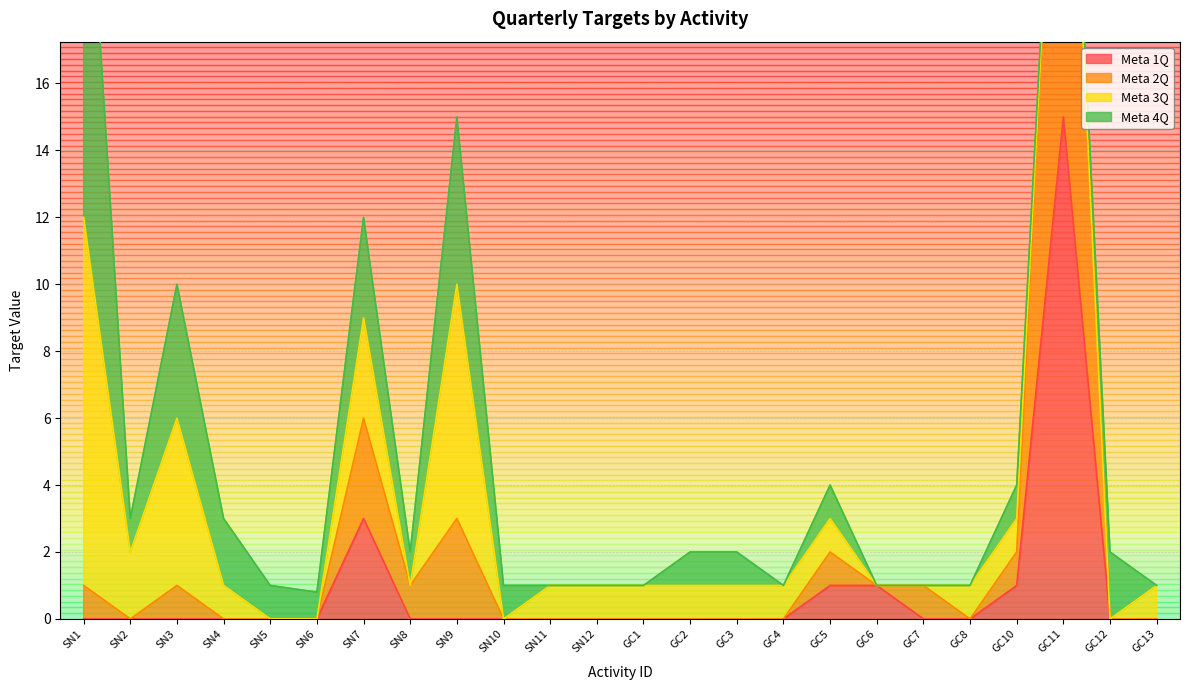

What is the maximum value for Meta 1Q?

15